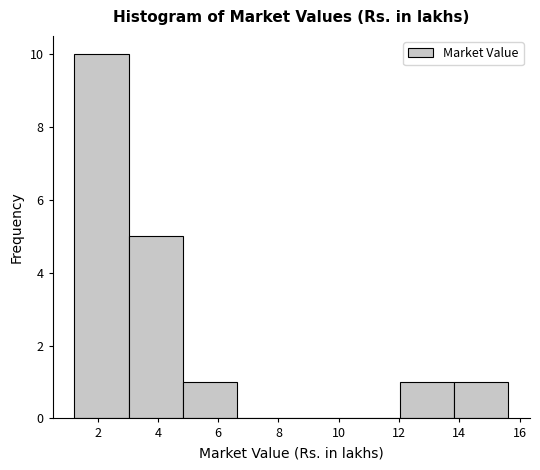

Over which range of the x-axis is the bar tallest?

1.2 to 3.0